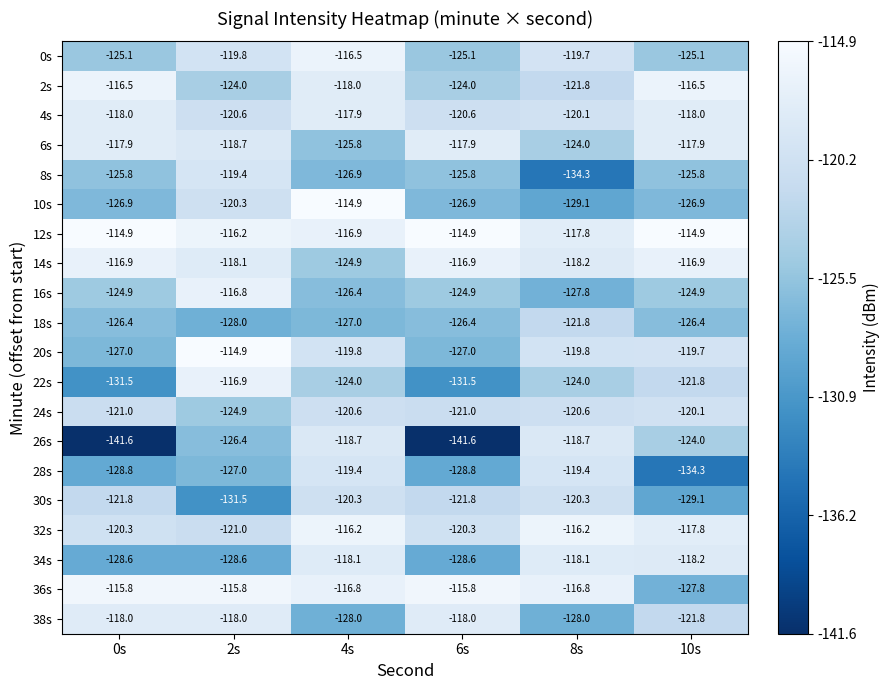

At which category is the sum across all series the highest?

4s